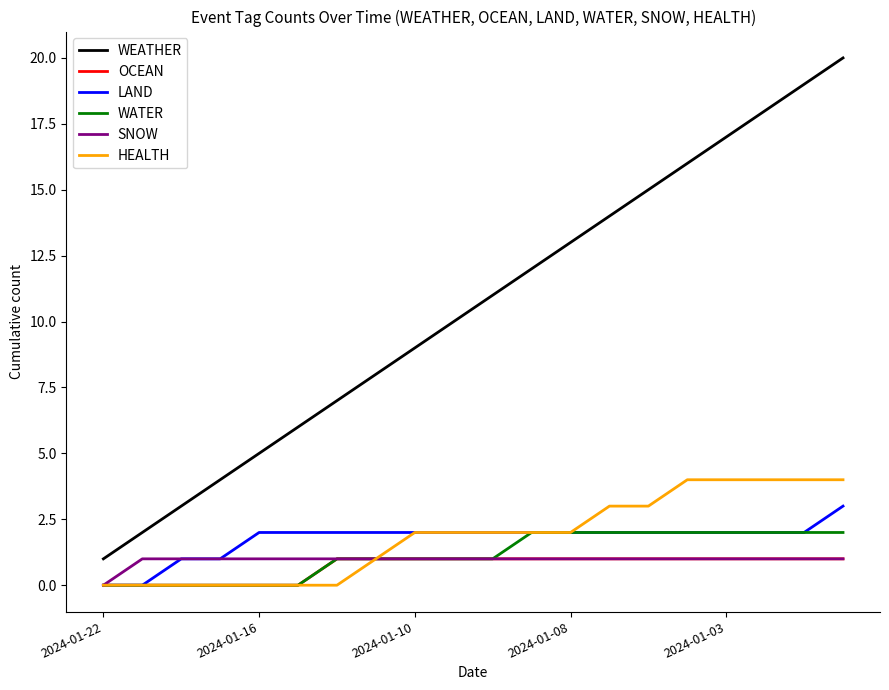

Which series has the largest total across all categories?

WEATHER